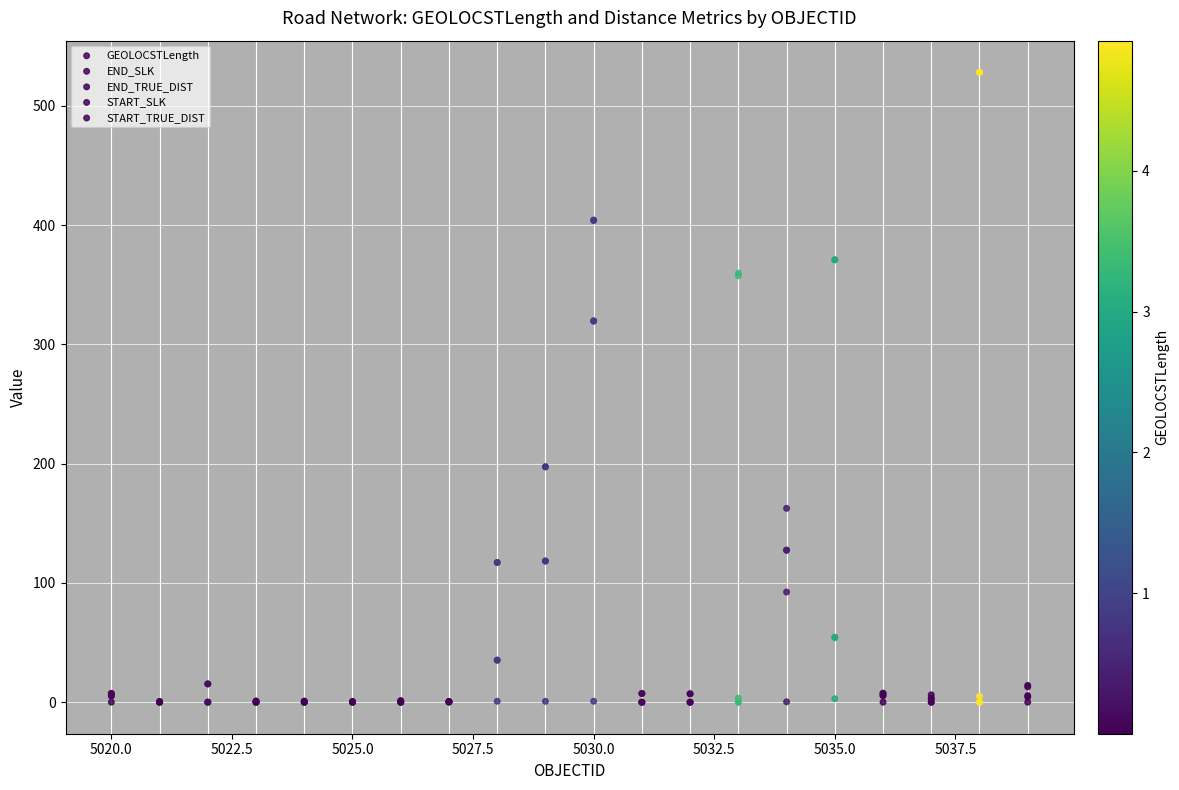

What are all the series names shown in the legend?

GEOLOCSTLength, END_SLK, END_TRUE_DIST, START_SLK, START_TRUE_DIST